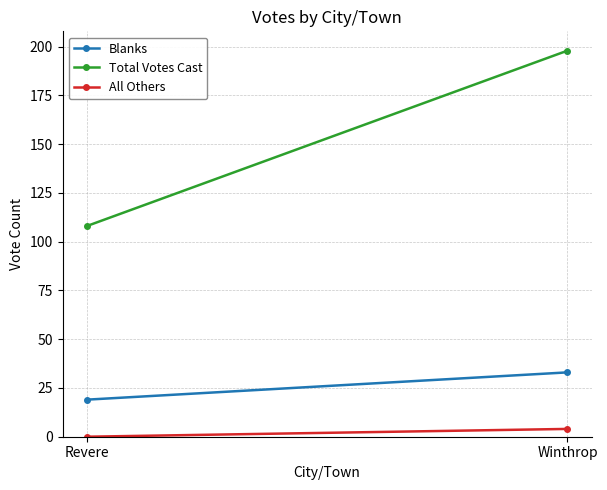

How many distinct data groups are displayed?

3